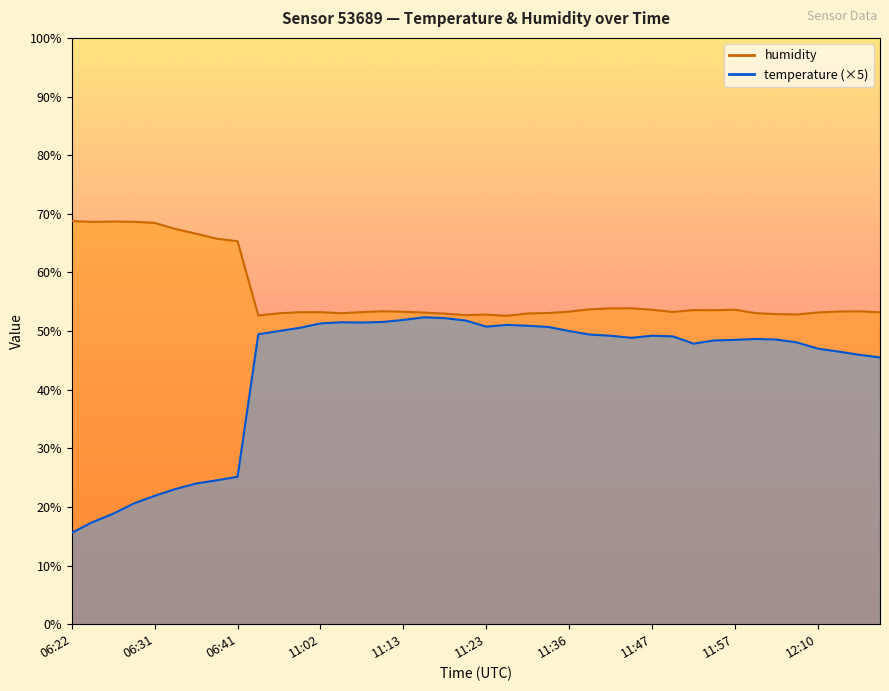

Which category has the lowest value in the temperature series?

06:22